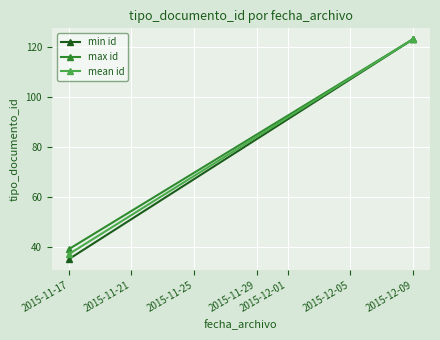

What is the value of the max id point at the 2nd from the left?

123